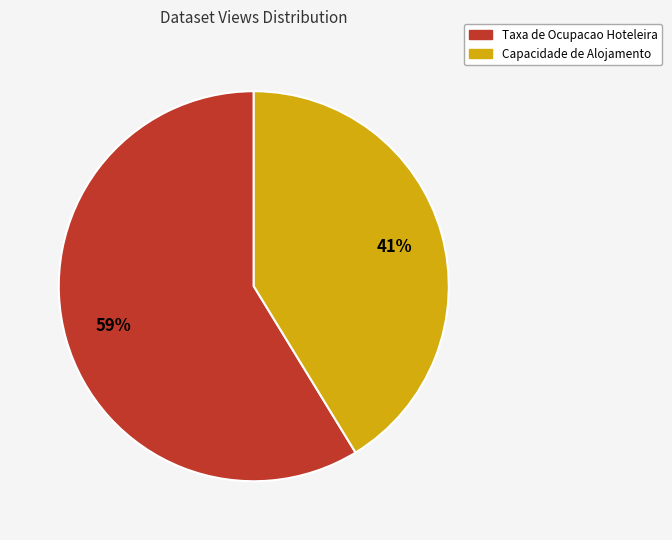

What percentage is the Capacidade de Alojamento slice, to the nearest percent?

41%